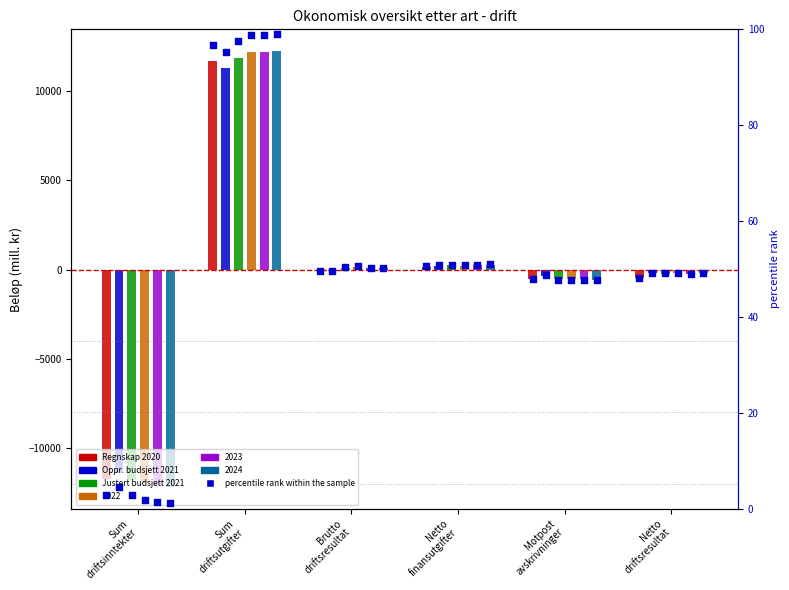

Is the value of Justert budsjett 2021 at Sum
driftsutgifter greater than the value of Regnskap 2020 at Motpost
avskrivninger?

Yes